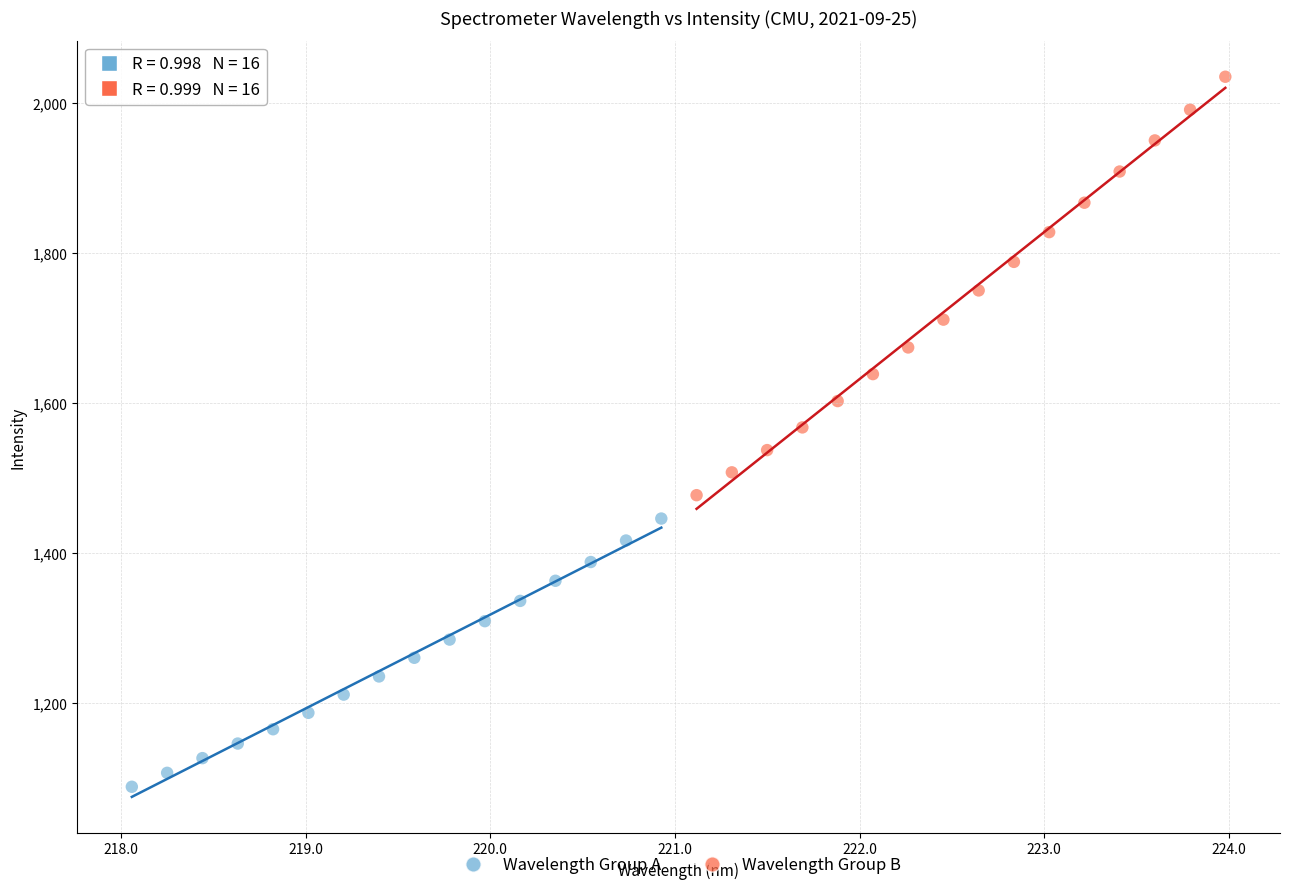

Which series reaches the maximum Y coordinate?

Wavelength Group B